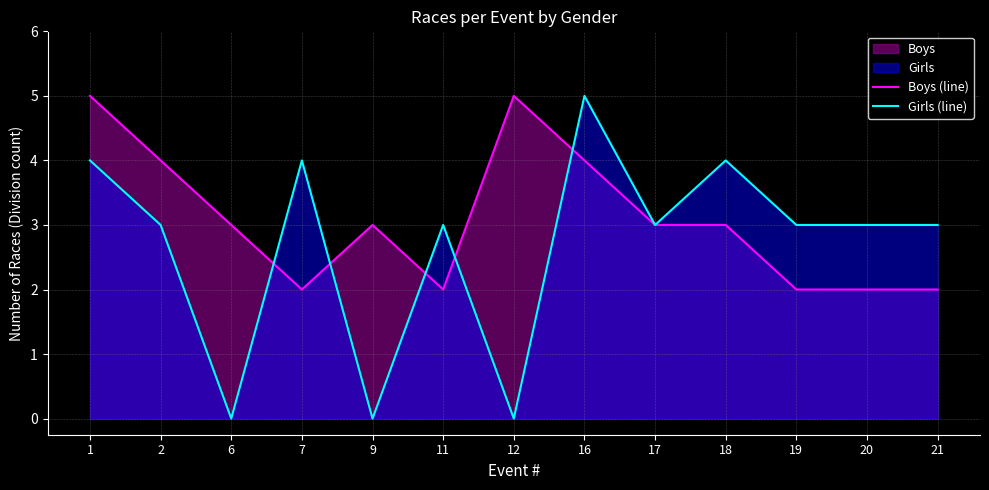

How many lines are shown in the chart?

2